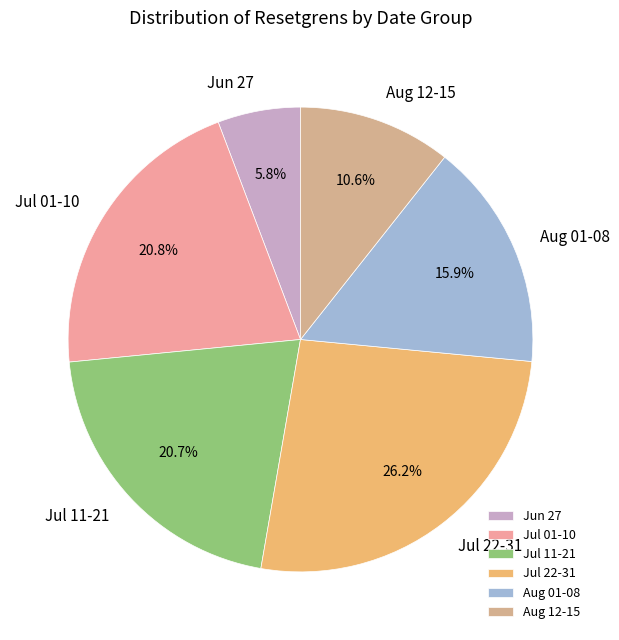

To the nearest percent, what is the average slice percentage?

17%